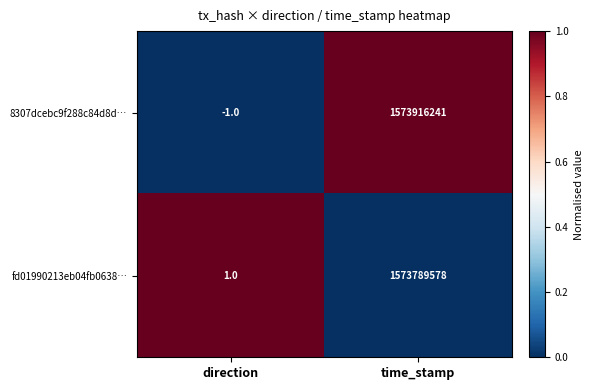

Which category has the lowest value across all series?

direction